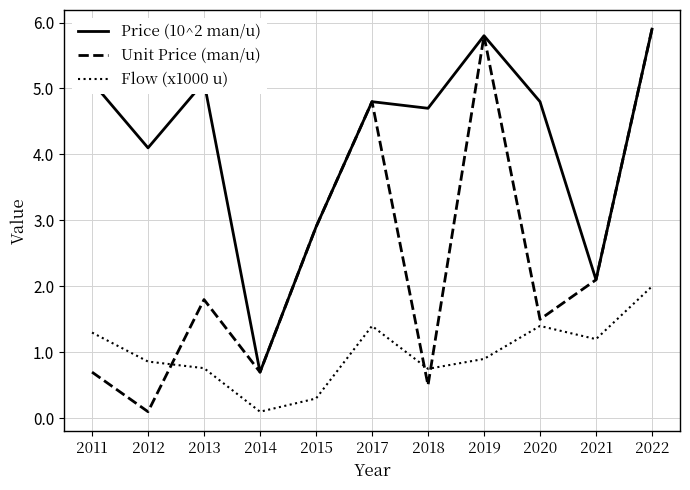

How many categories are shown in the chart?

11